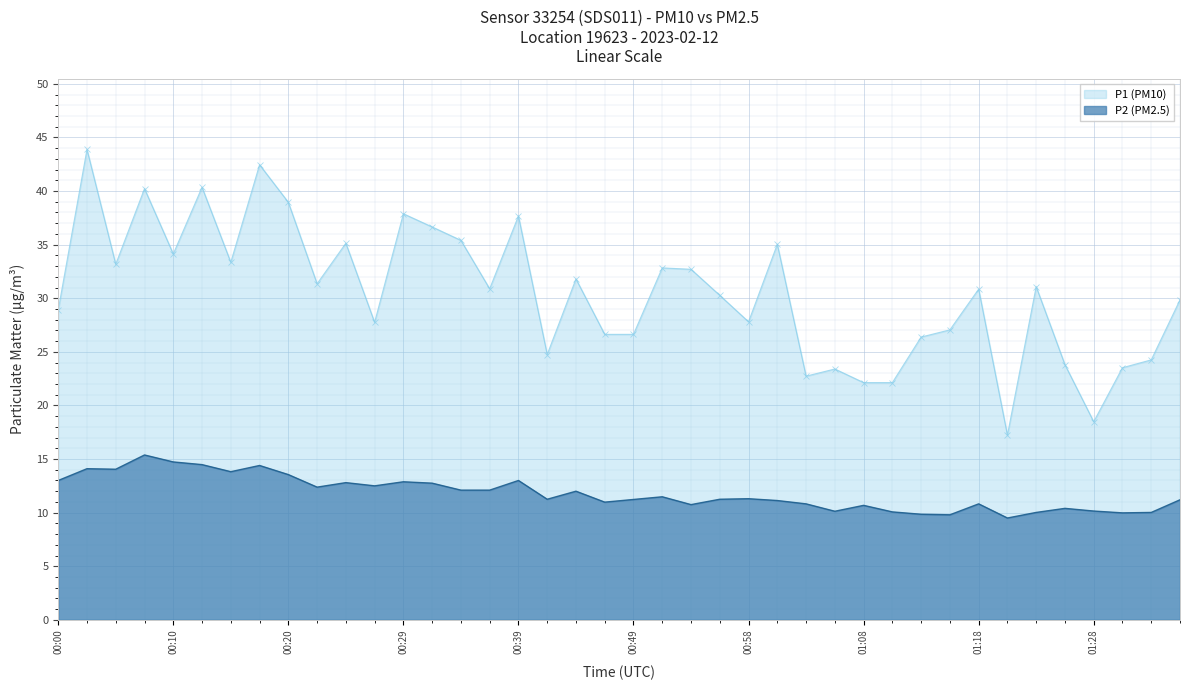

List the labels in order of P2 (PM2.5) value, largest first.

00:07, 00:10, 00:12, 00:17, 00:02, 00:05, 00:15, 00:20, 00:00, 00:39, 00:29, 00:24, 00:32, 00:27, 00:22, 00:34, 00:37, 00:44, 00:51, 00:58, 00:41, 00:56, 00:49, 01:35, 01:01, 00:46, 01:03, 01:18, 00:54, 01:08, 01:25, 01:28, 01:06, 01:11, 01:23, 01:33, 01:30, 01:13, 01:16, 01:20